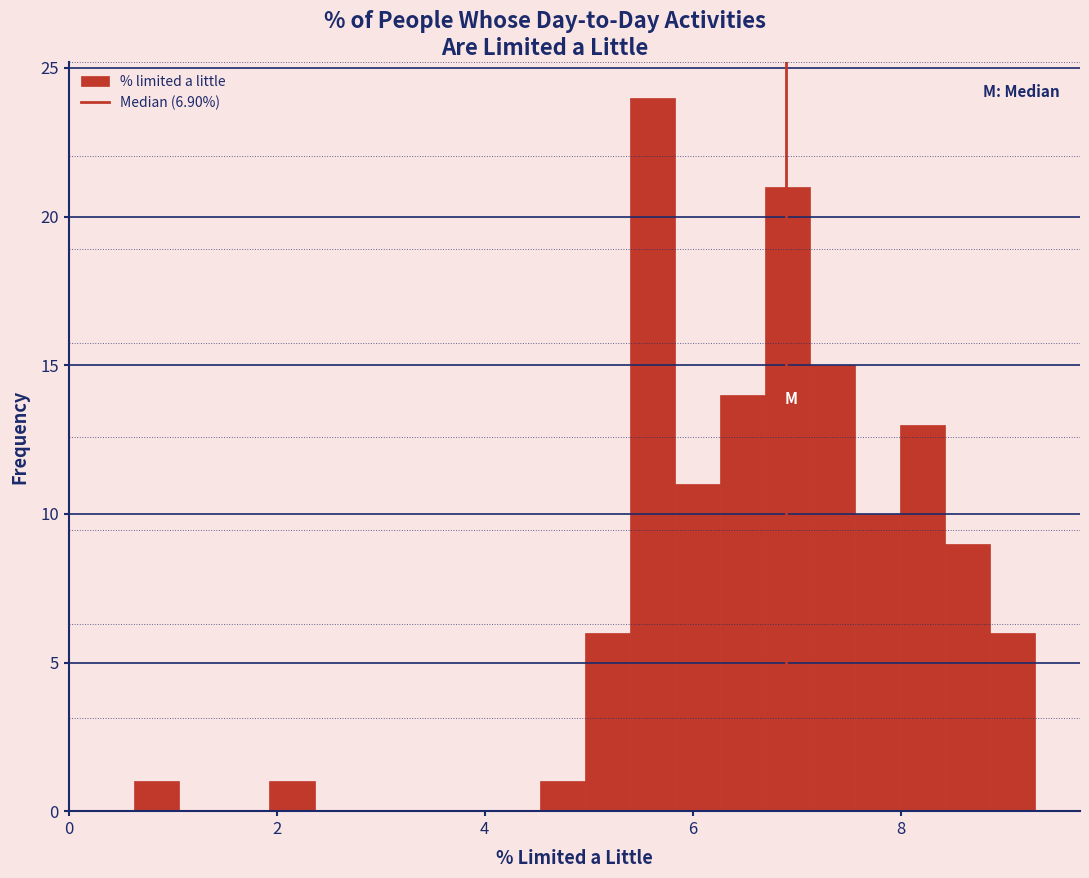

Read against the x-axis, roughly where is the centre of the tallest bar?

5.6